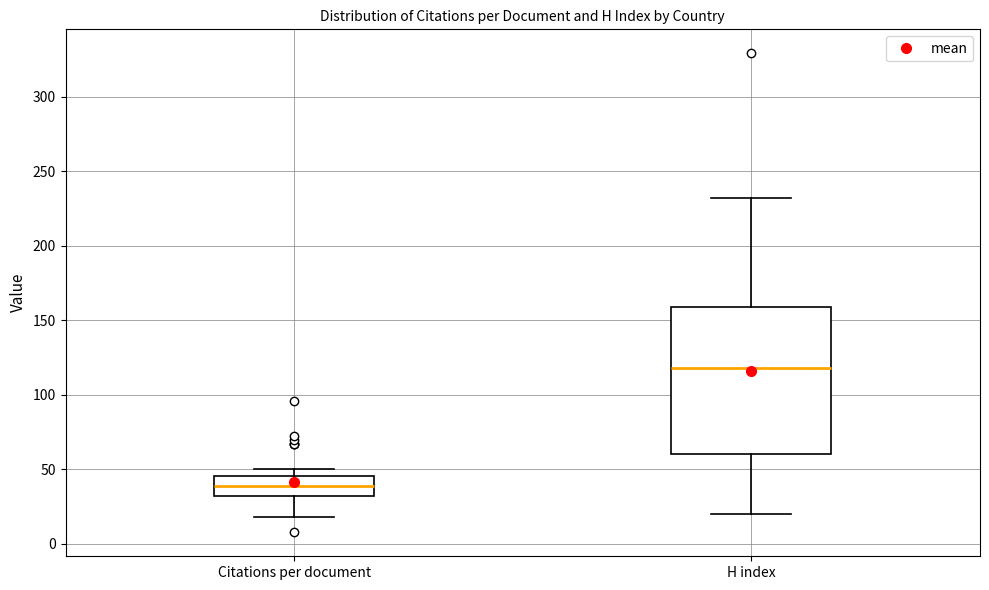

Where is the upper edge of the box for Citations per document on the y-axis? The values are not printed on the chart, so give them approximately, as read against the axis.

45